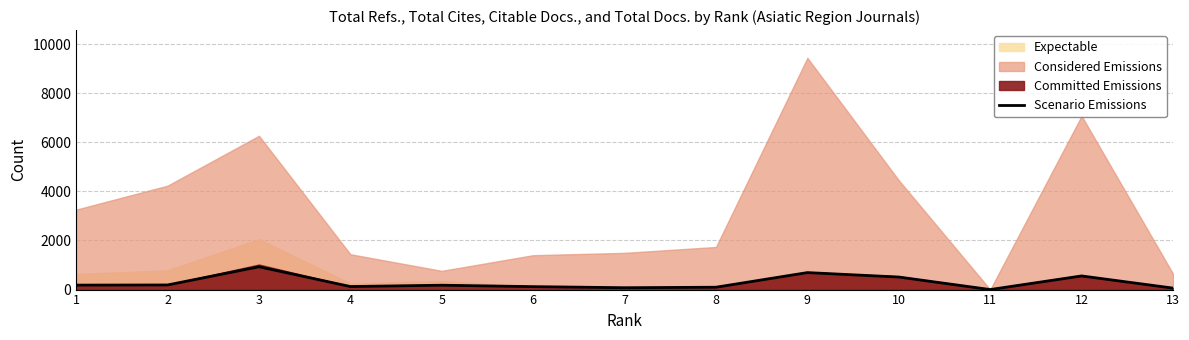

Reading left to right, what are all the values shown in this chart?

1=182	2=188	3=930	4=124	5=178	6=120	7=76	8=96	9=692	10=511	11=1	12=556	13=60